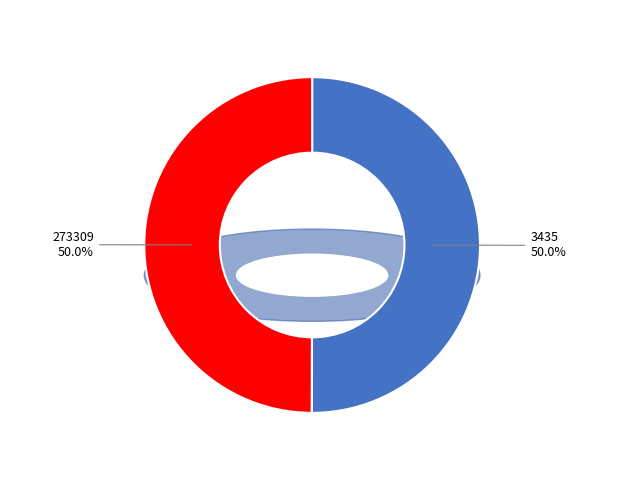

Which has a higher value, 3435 or 273309?

3435